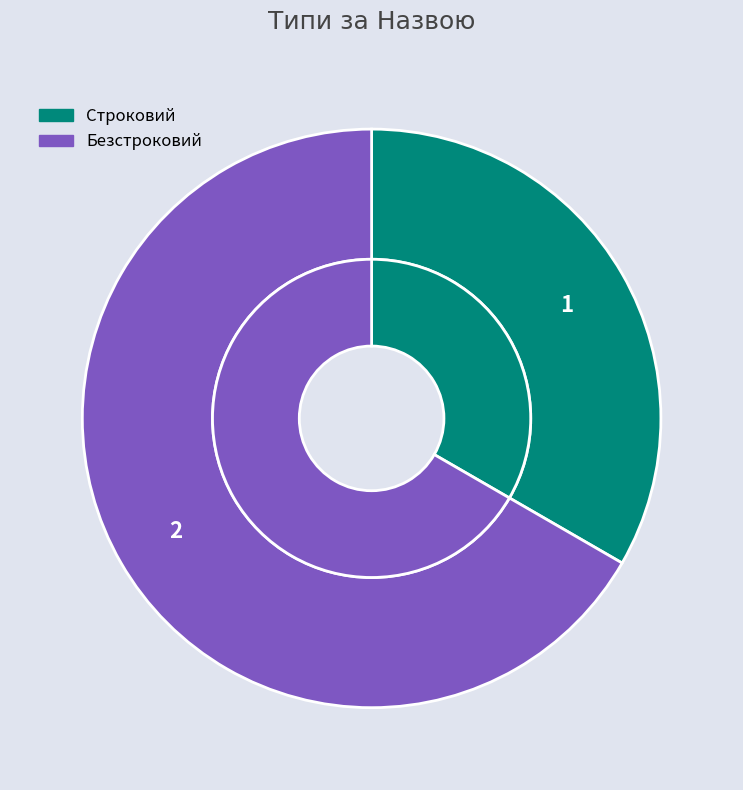

Which category has the biggest portion of the pie?

Безстроковий